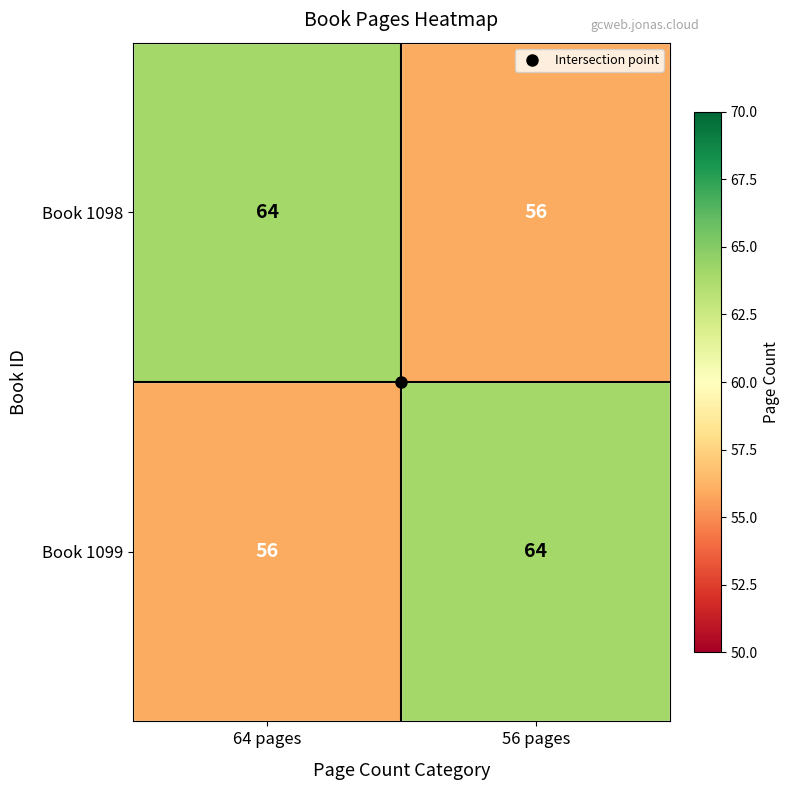

What is the spread (max minus min) of values at 56 pages?

8